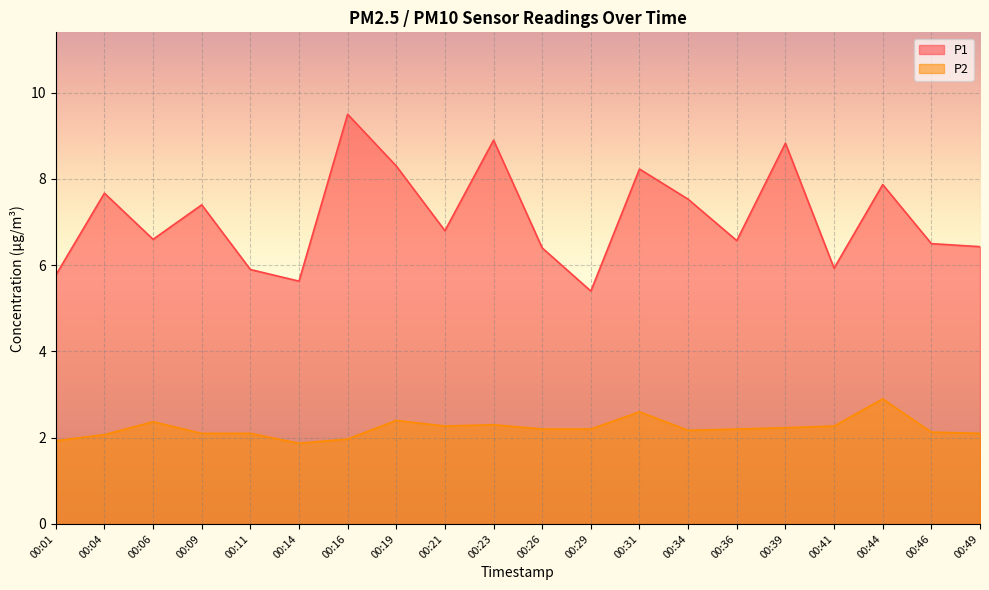

What is the value of the P2 point at the 20th from the left?

2.1